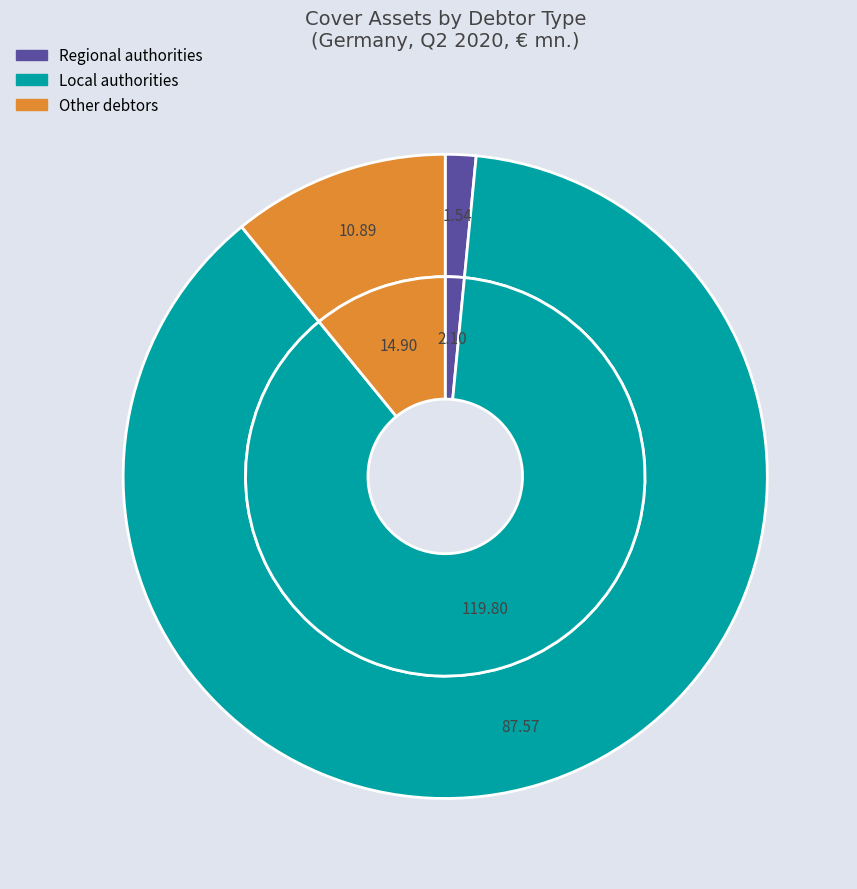

True or false: Great Britain accounts for 8% of the total.

False